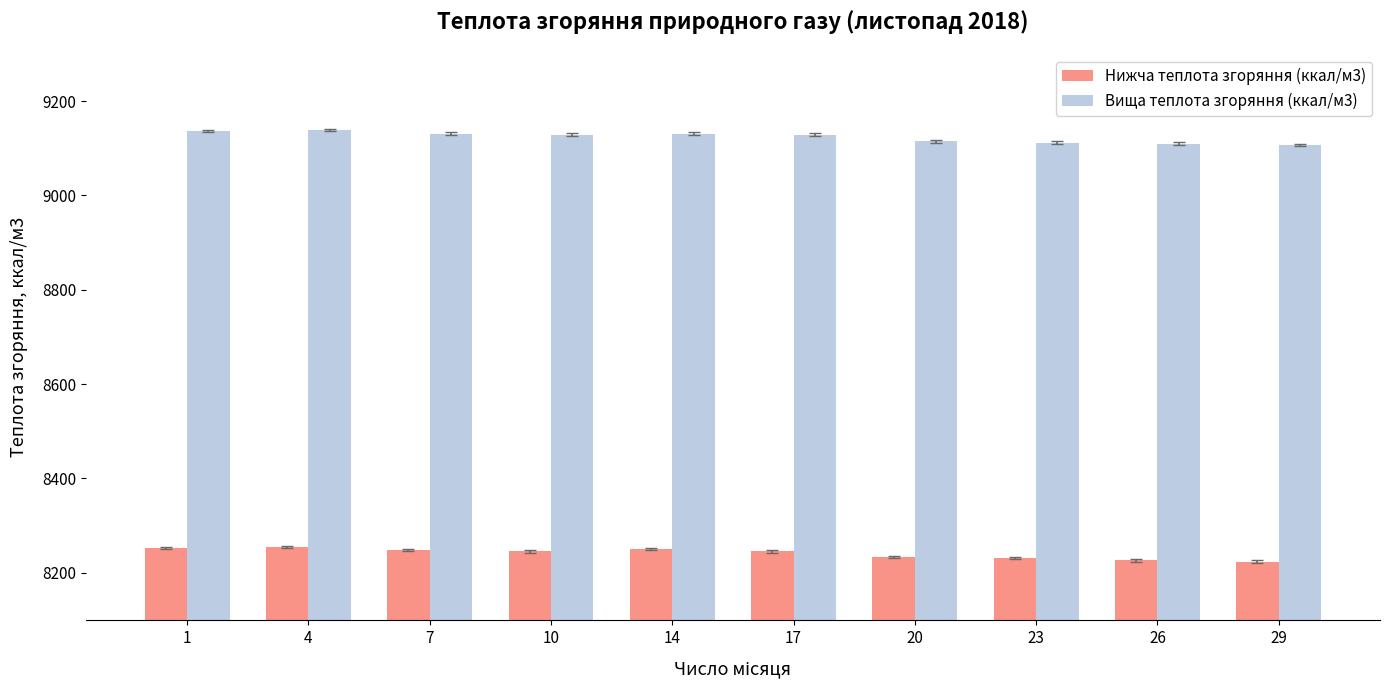

What is the value of the Нижча теплота згоряння (ккал/м3) bar at the 4th from the left?

8245.0